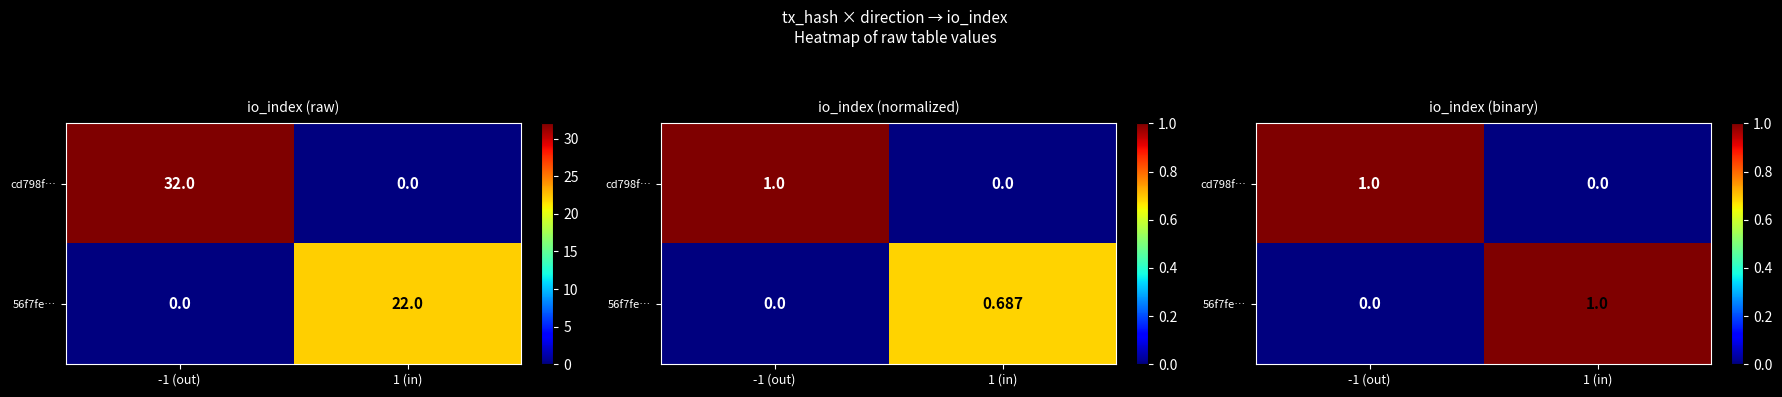

Is it true that 56f7fe… equals 0 at -1 (out)?

True